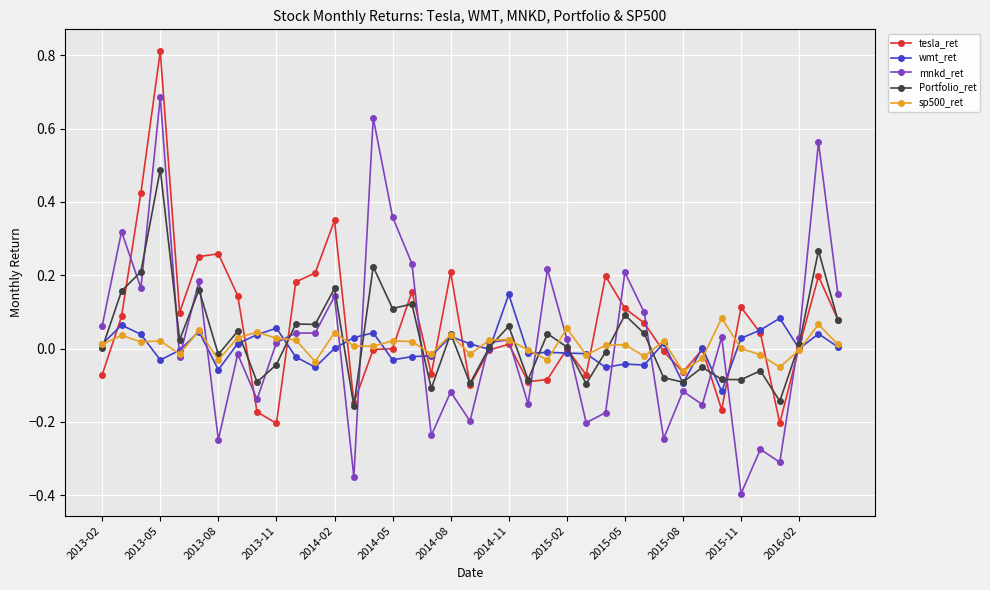

After their last crossing, which series has the higher values: wmt_ret or mnkd_ret?

mnkd_ret